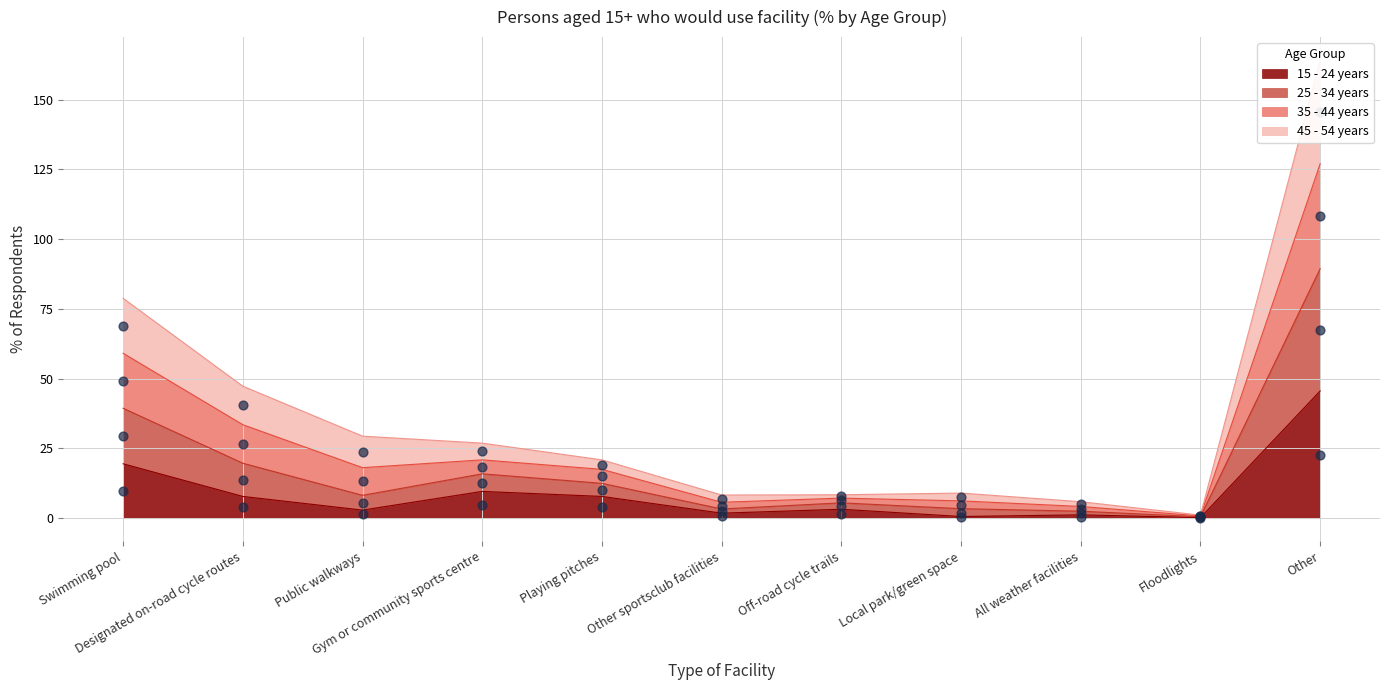

What is the maximum value for 15 - 24 years?

45.6